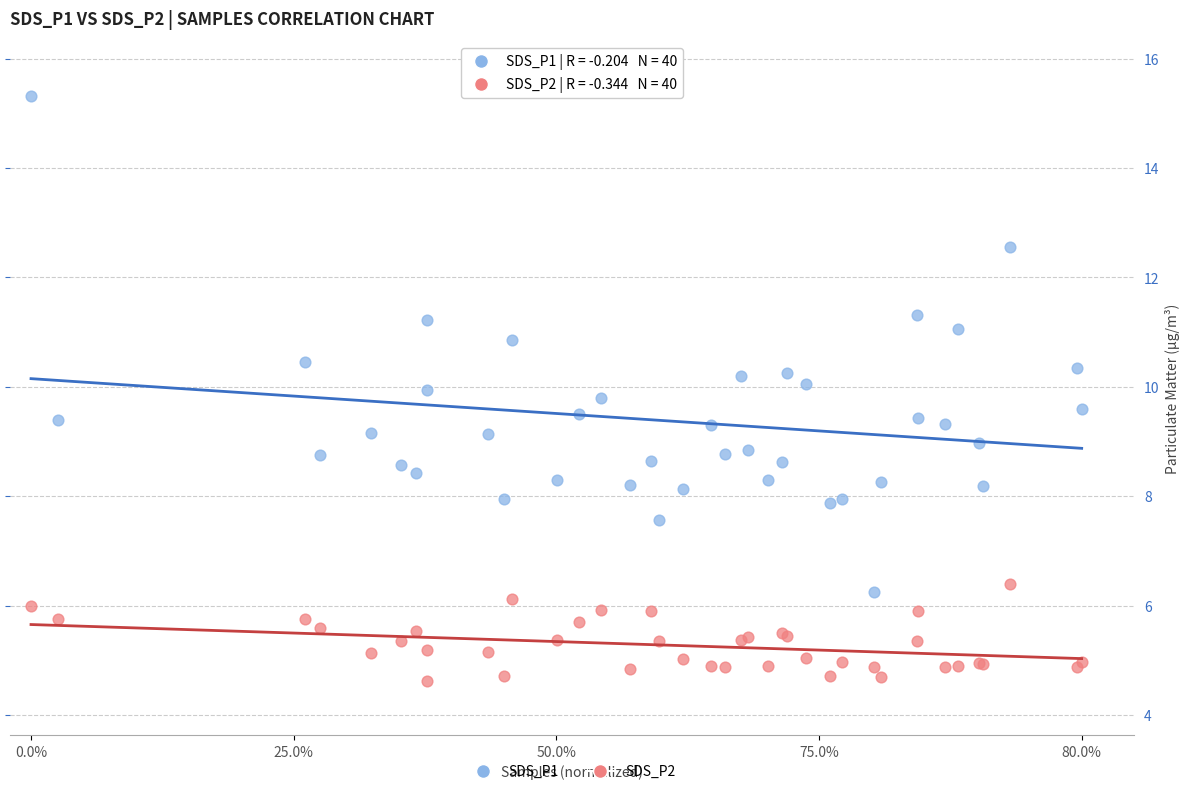

What is the X range (max minus min) for the scatter plot?

1.0